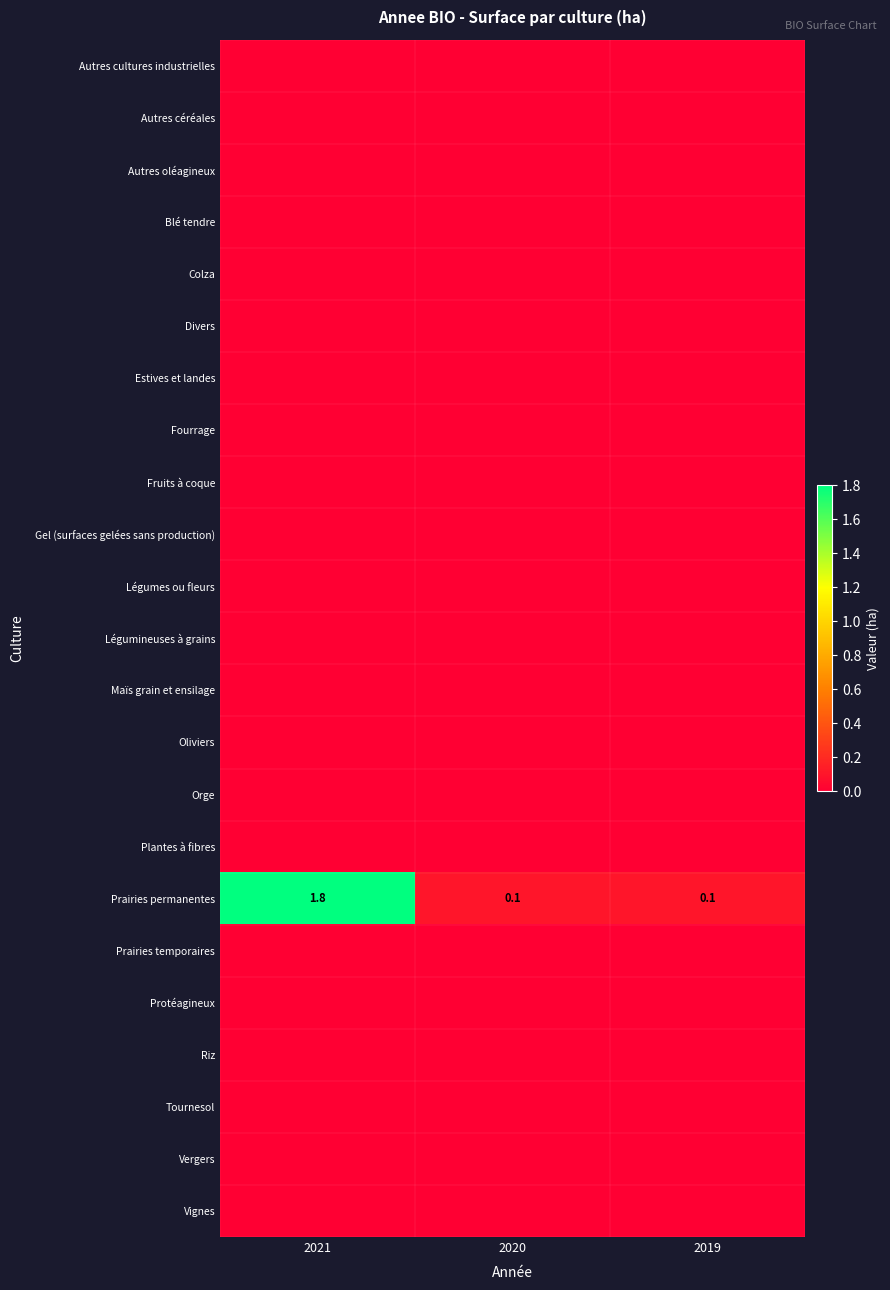

What is the total value across all series at 2021?

1.8